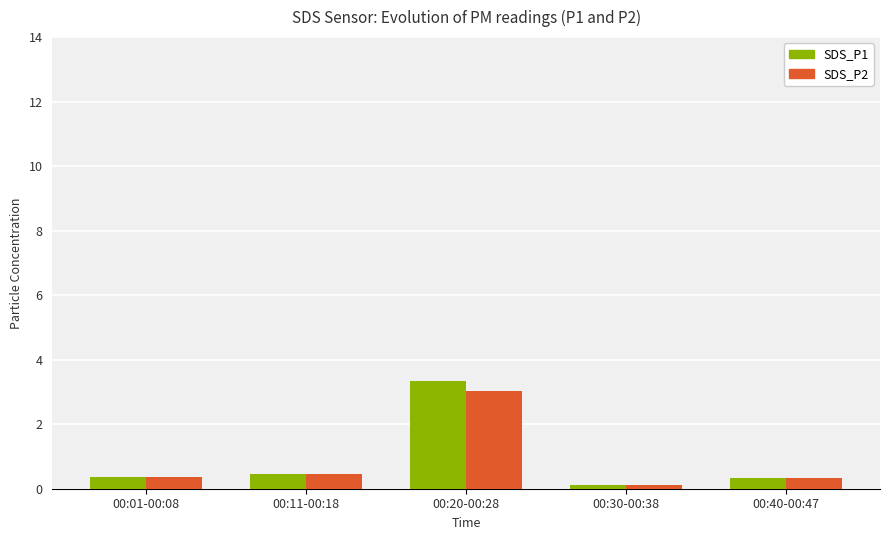

At which category is the sum across all series the highest?

00:20-00:28